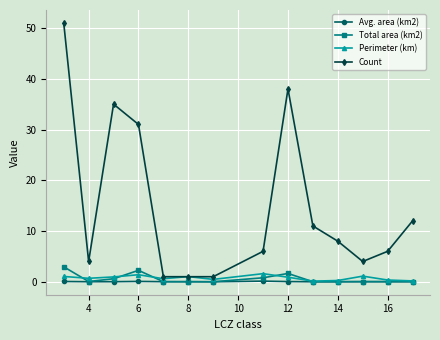

Which series has the largest range (max minus min)?

Count